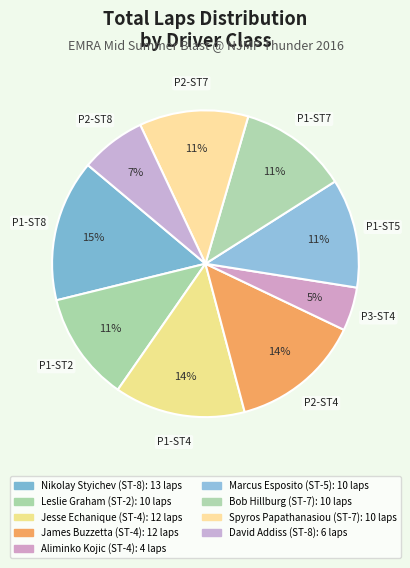

To the nearest percent, what percentage of the pie is Jesse Echanique (ST-4)?

14%